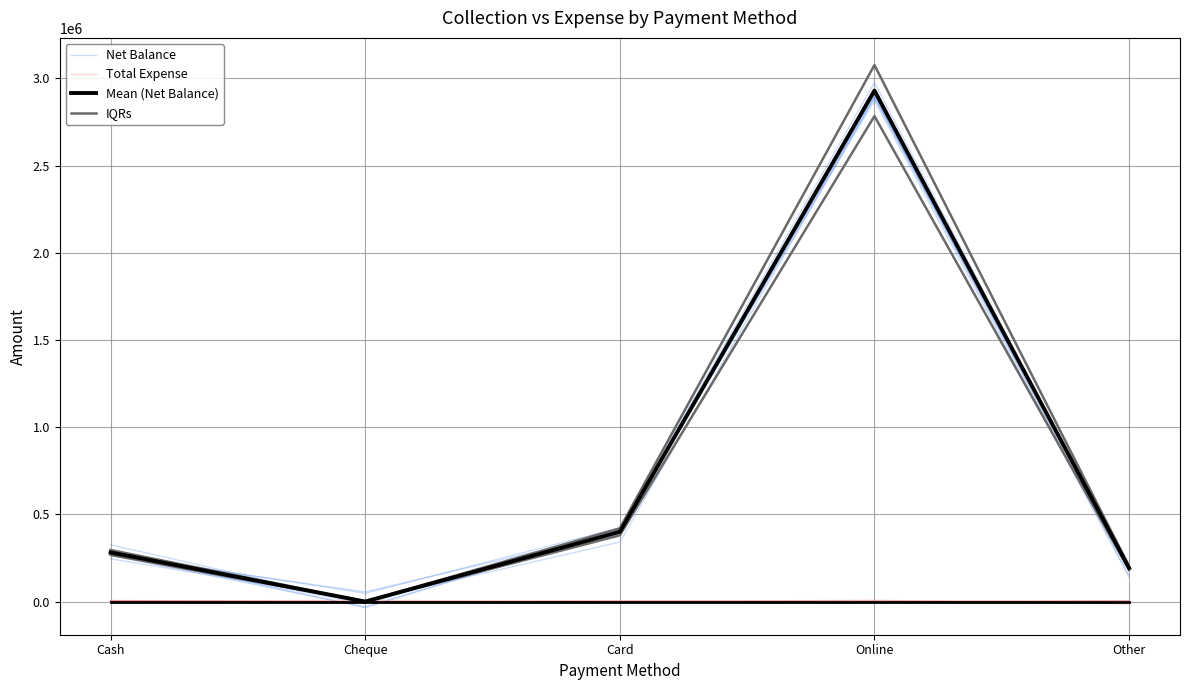

How many categories are shown in the chart?

5